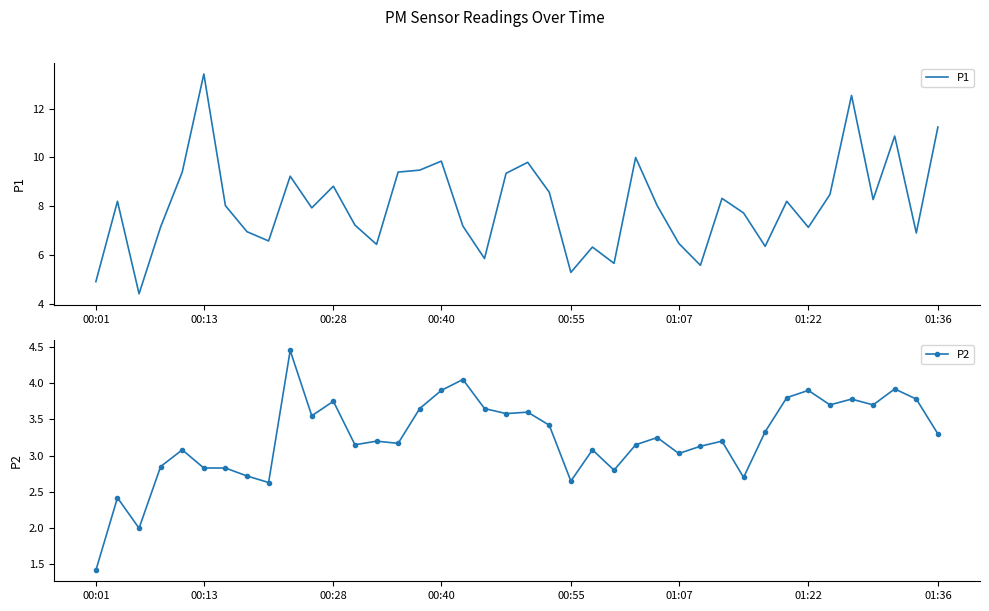

The P2 series shows 1.7 at 01:07. True or false?

False